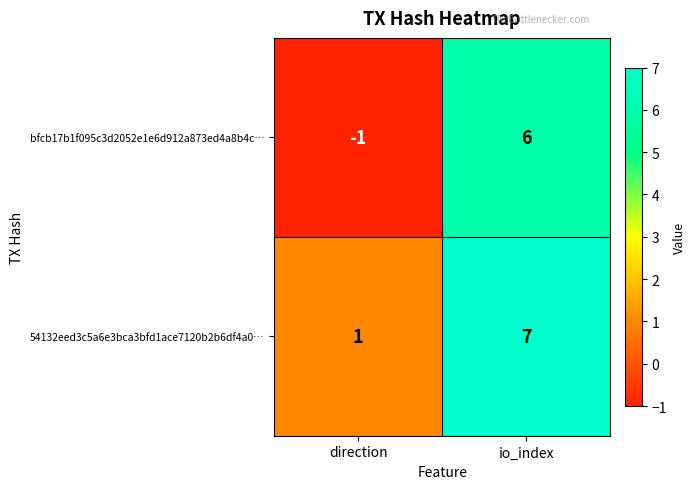

What is the sum of all bfcb17b1f095c3d2052e1e6d912a873ed4a8b4c… values?

5